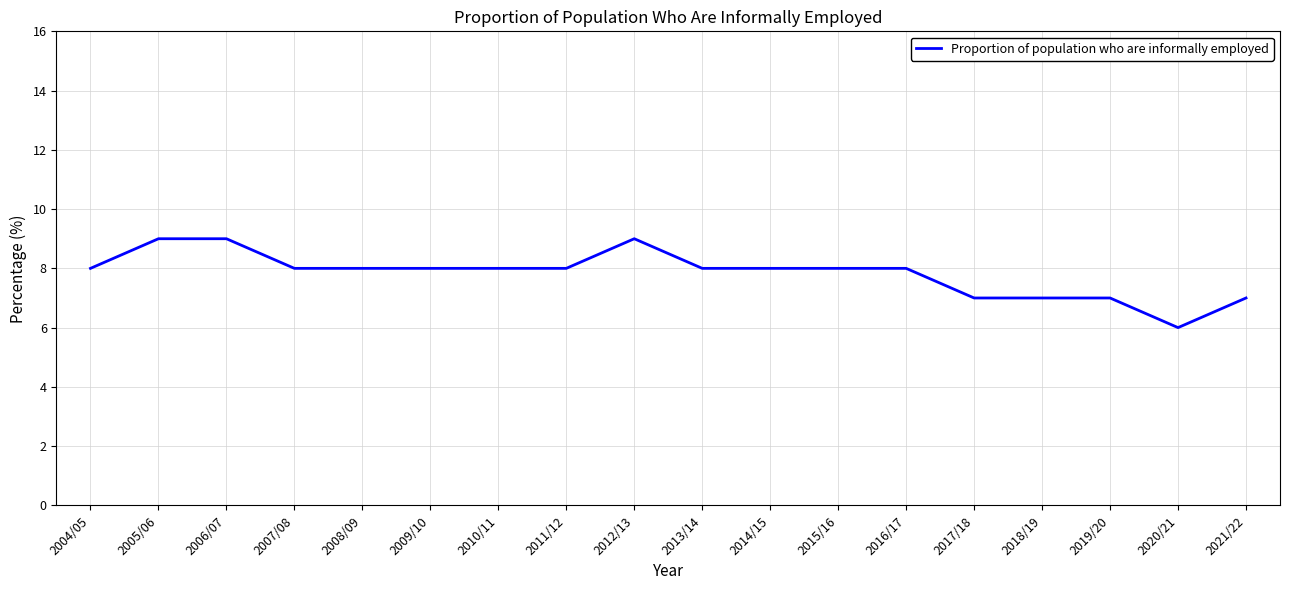

True or false: the data shows 8 at 2011/12.

True